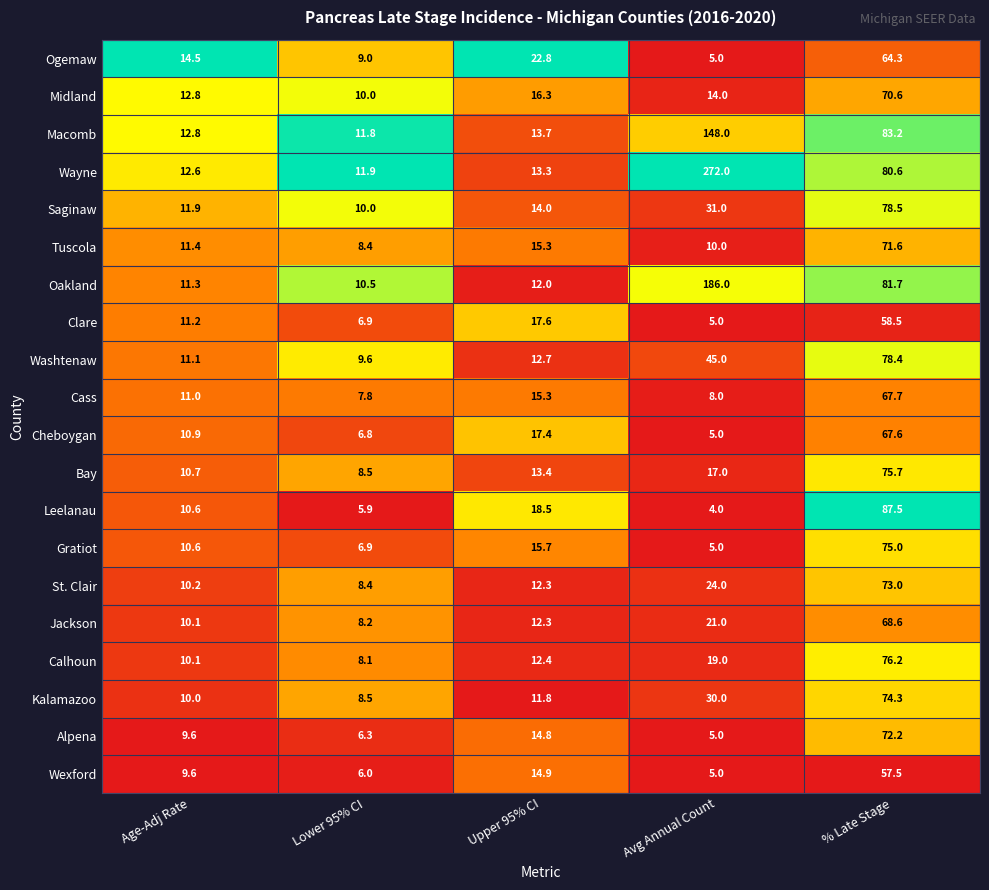

Which series has the largest total across all categories?

Wayne